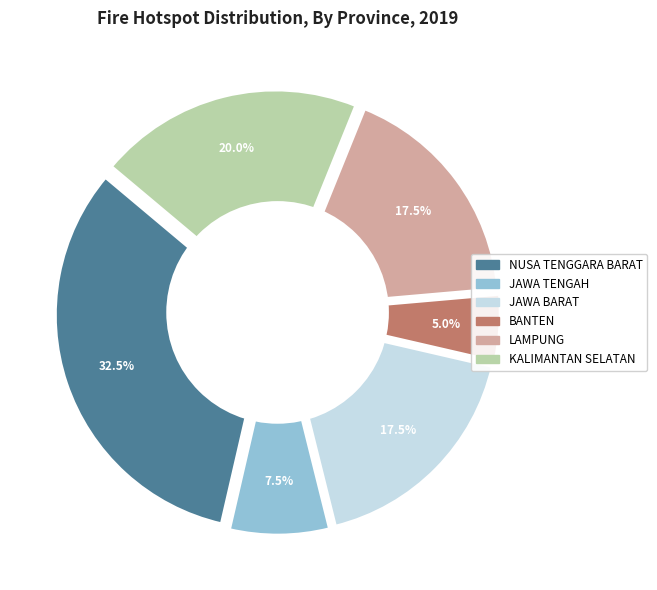

Does LAMPUNG account for over 50% of the chart?

No